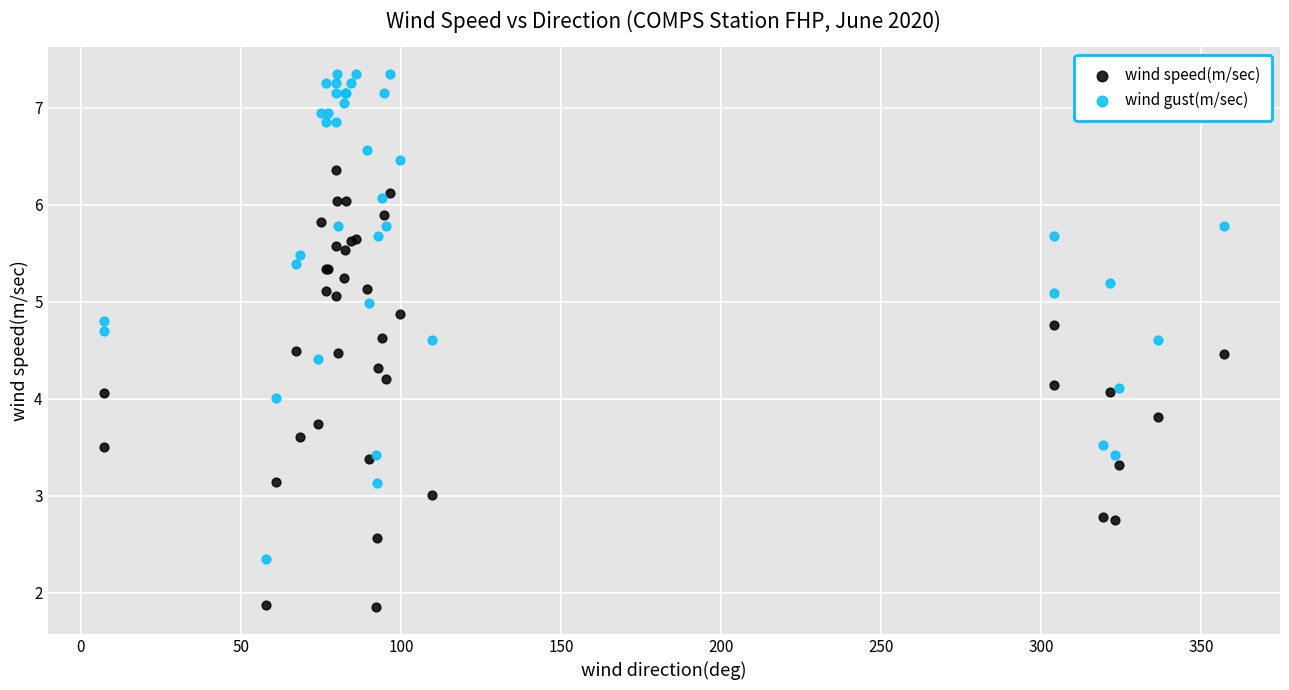

Which series reaches the maximum Y coordinate?

wind gust(m/sec)